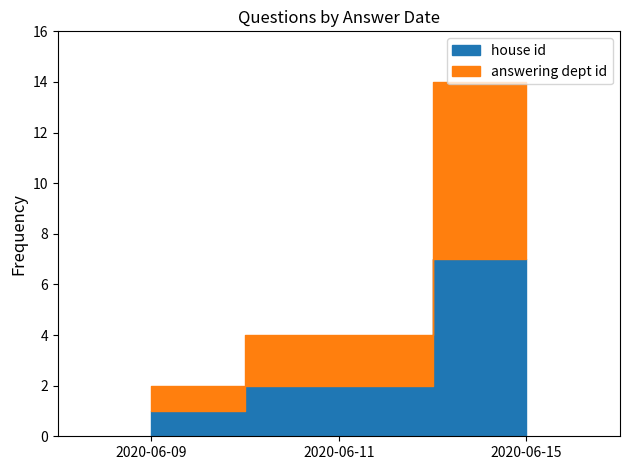

Rank the series by their maximum value, from lowest to highest.

house id, answering dept id